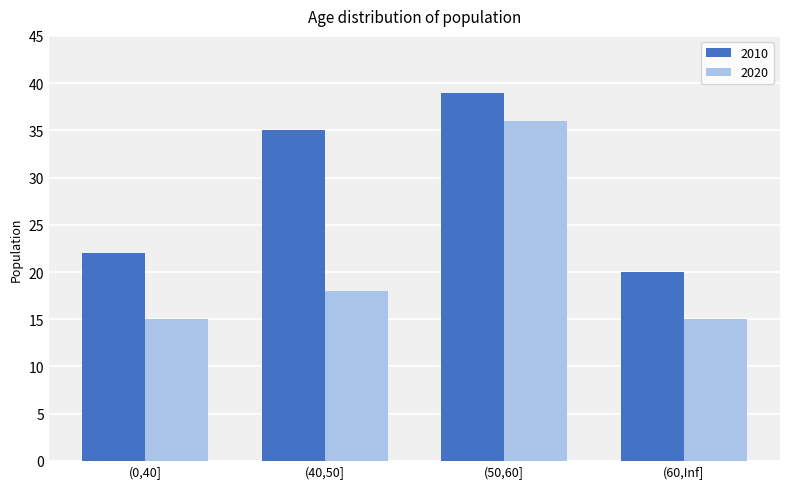

Reading left to right, extract all data points from this chart.

2010: 22	35	39	20
2020: 15	18	36	15